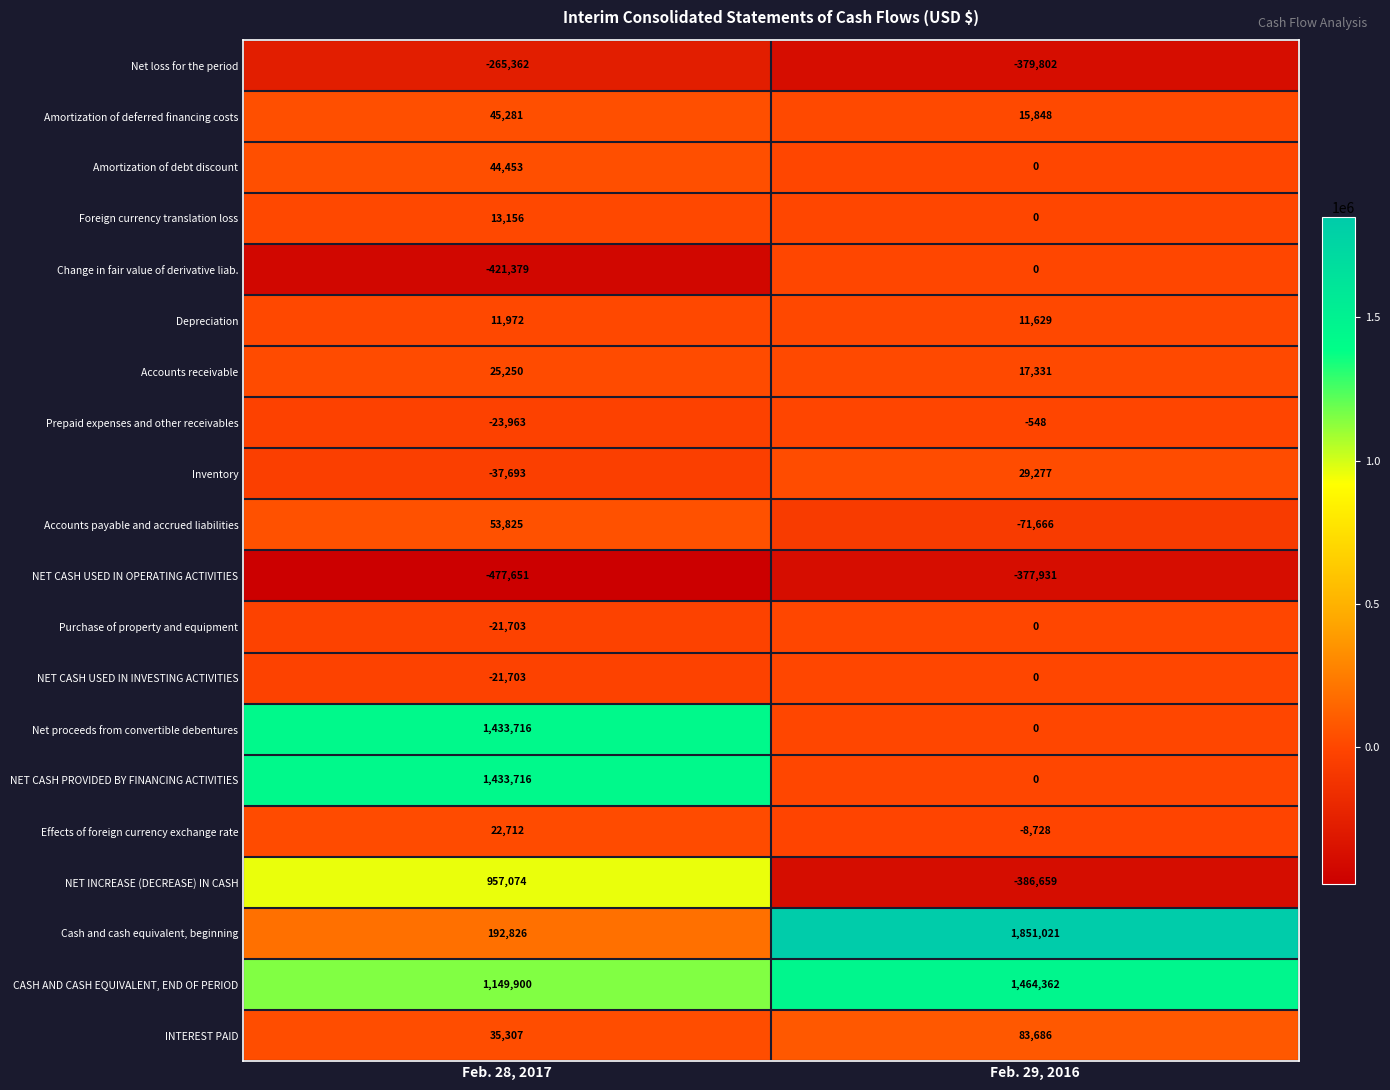

What is the total value across all series at Feb. 29, 2016?

2247820